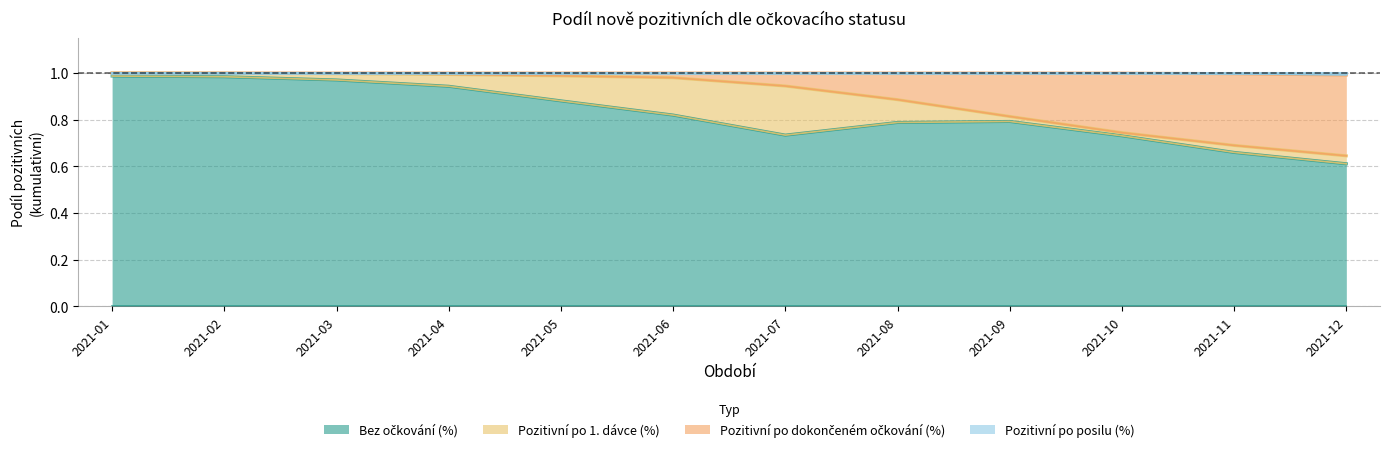

Count the number of categories in the chart.

12